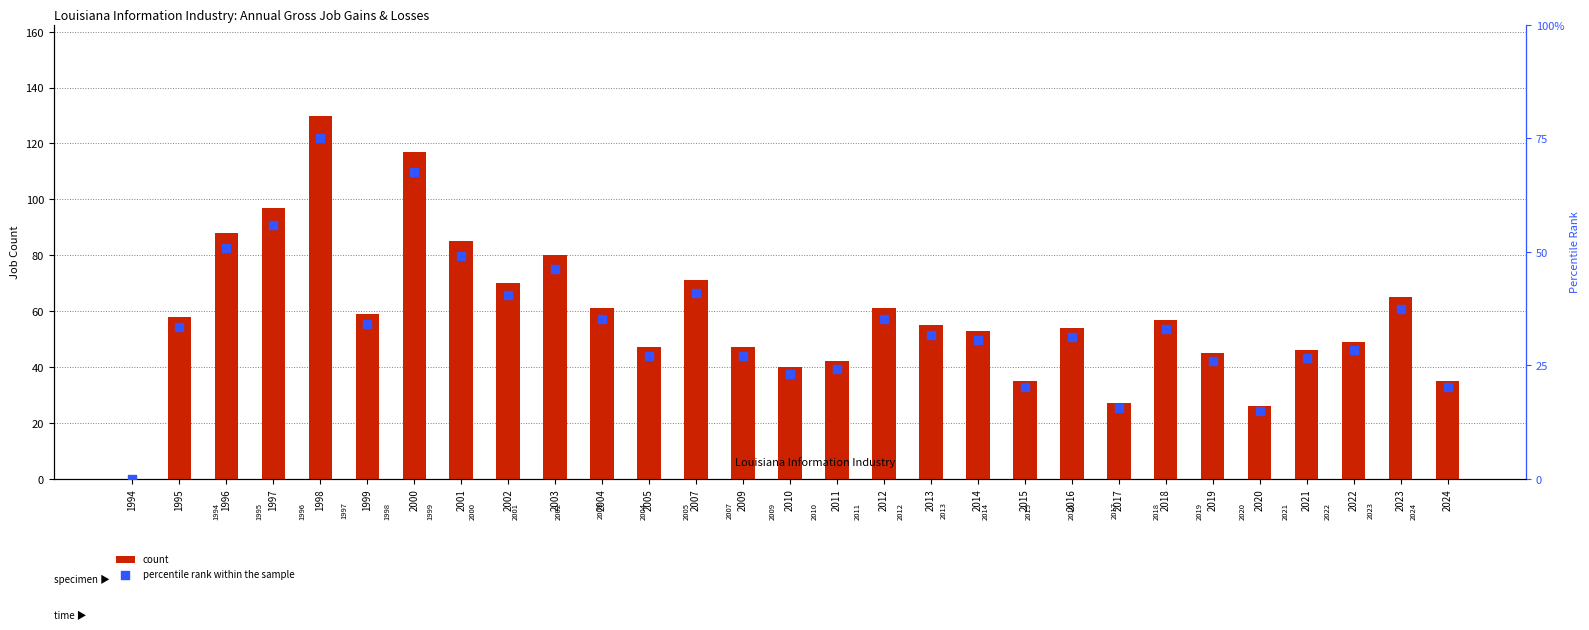

Which series has the largest Y range (max minus min)?

count